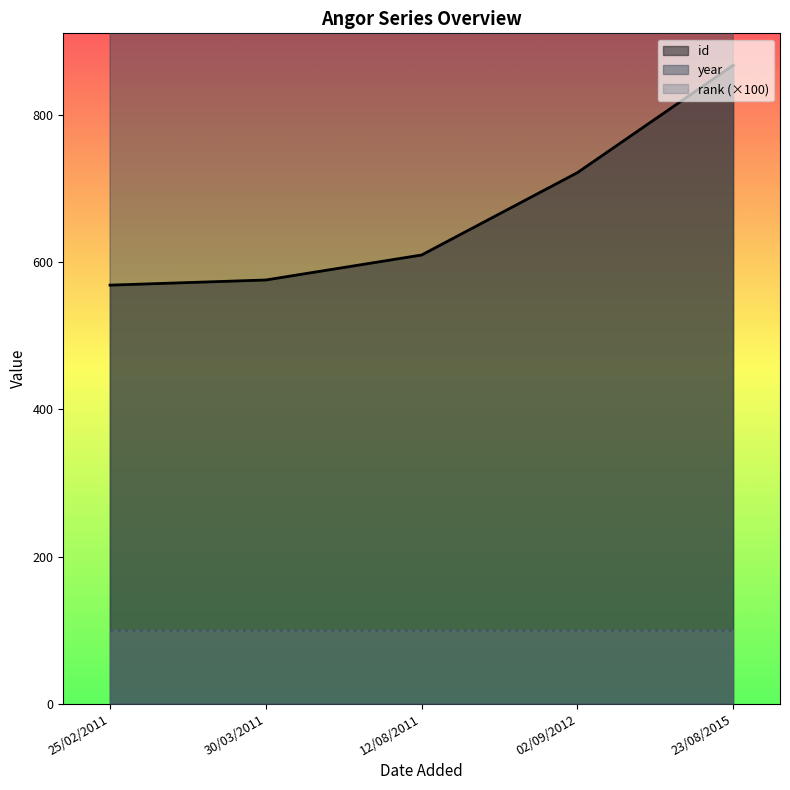

The value of id at 25/02/2011 is 321. True or false?

False